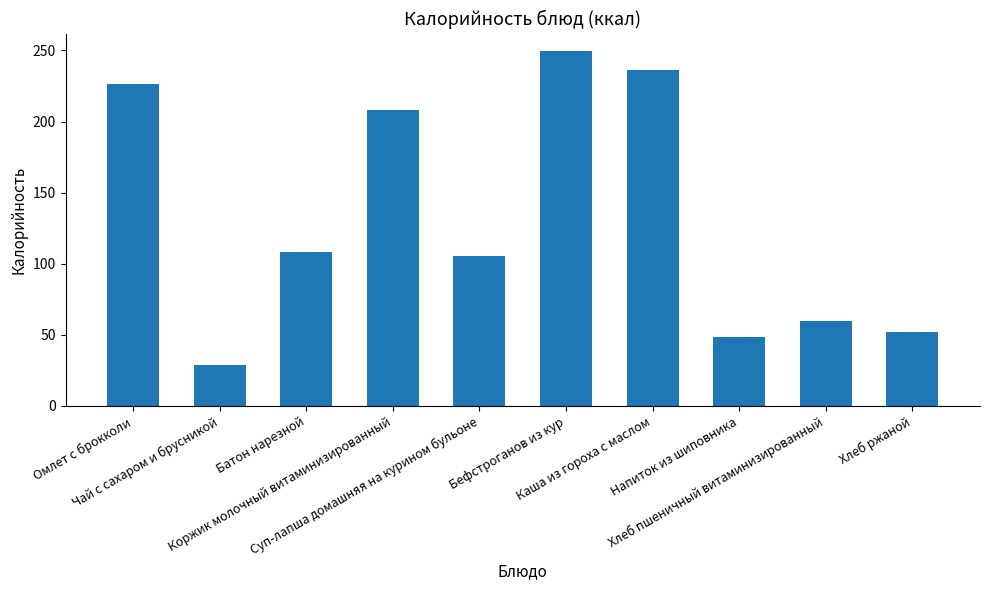

What value does the data have at Хлеб пшеничный витаминизированный?

59.7